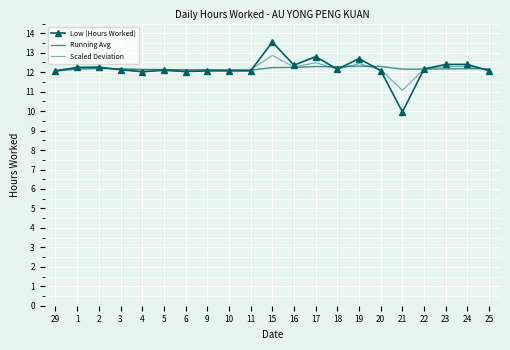

What are all the series names shown in the legend?

Low (Hours Worked), Running Avg, Scaled Deviation